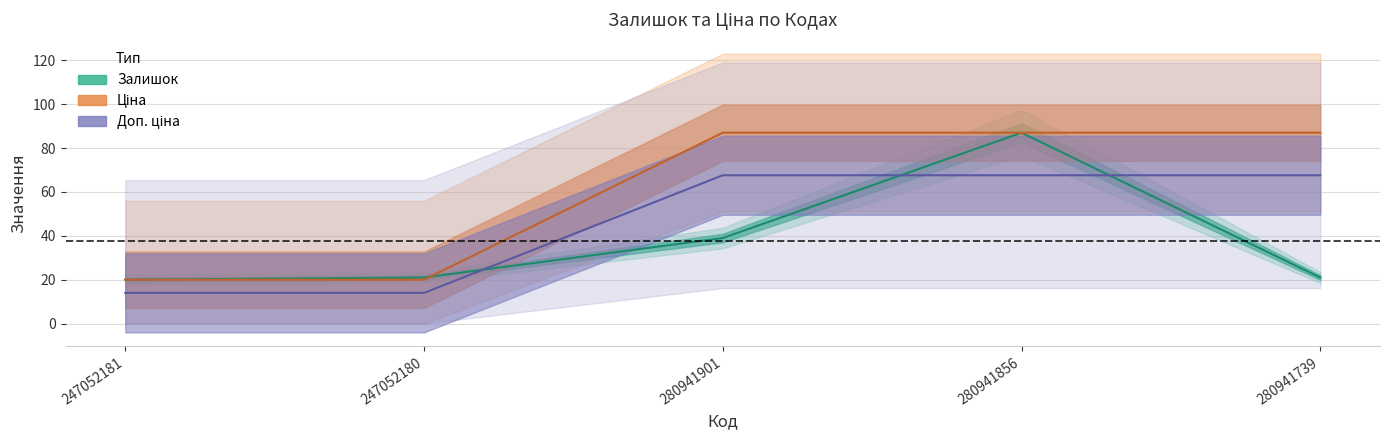

How many series are shown in this chart?

3